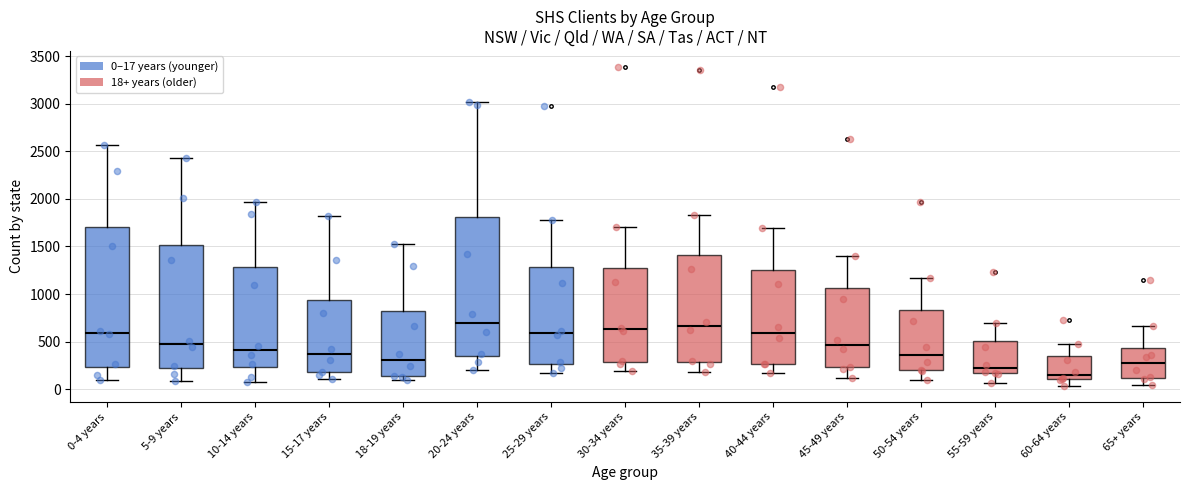

Where does the median line of the box for 60-64 years sit on the y-axis? The values are not printed on the chart, so give them approximately, as read against the axis.

150